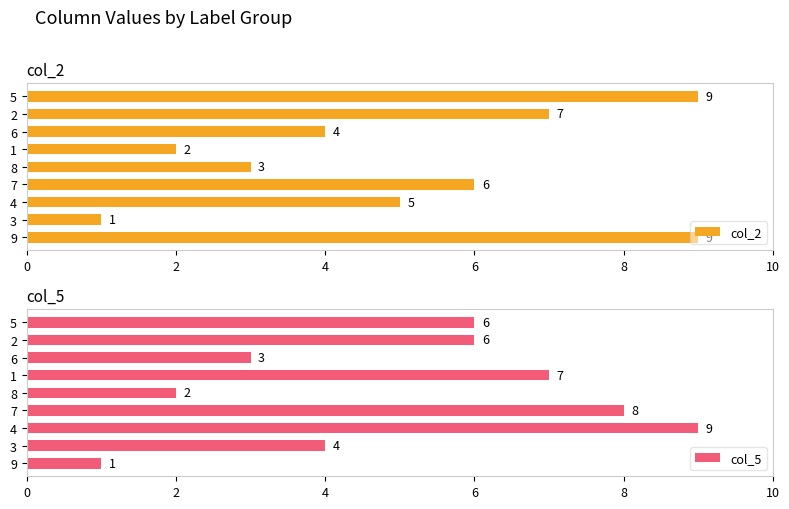

What is the average value of the col_5 series?

5